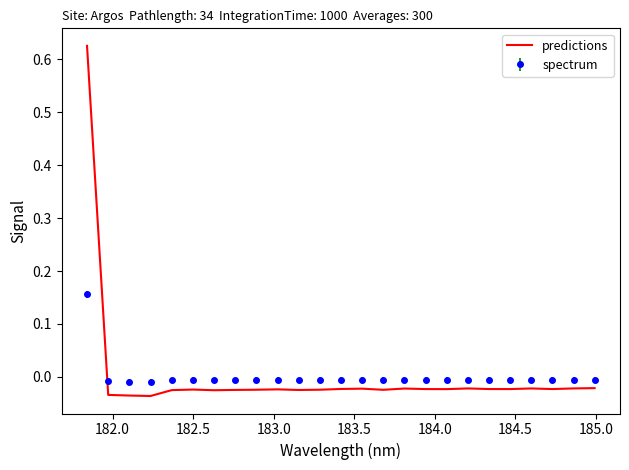

Which series has the largest range (max minus min)?

predictions